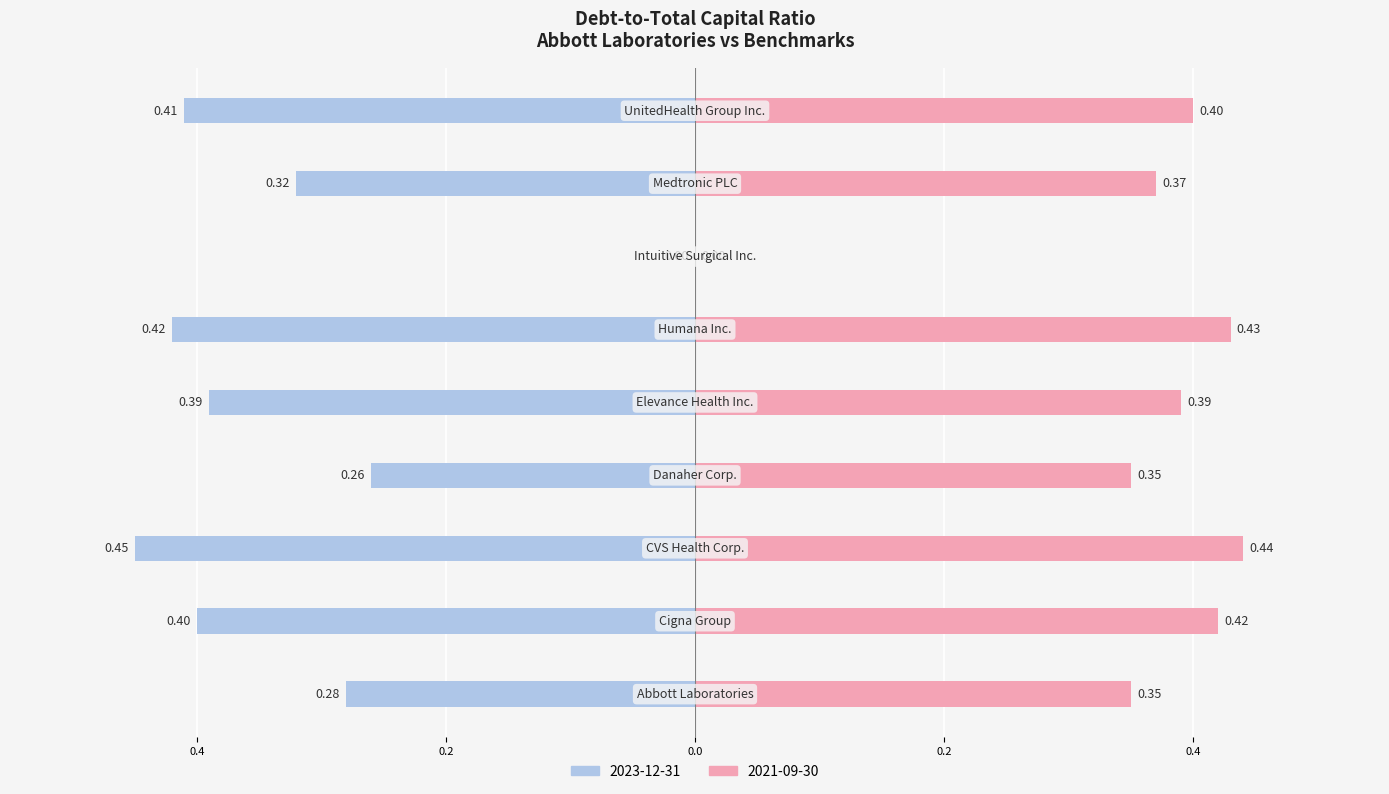

What is the difference between the second highest and second lowest values in the Female (2021-09-30) series?

0.1